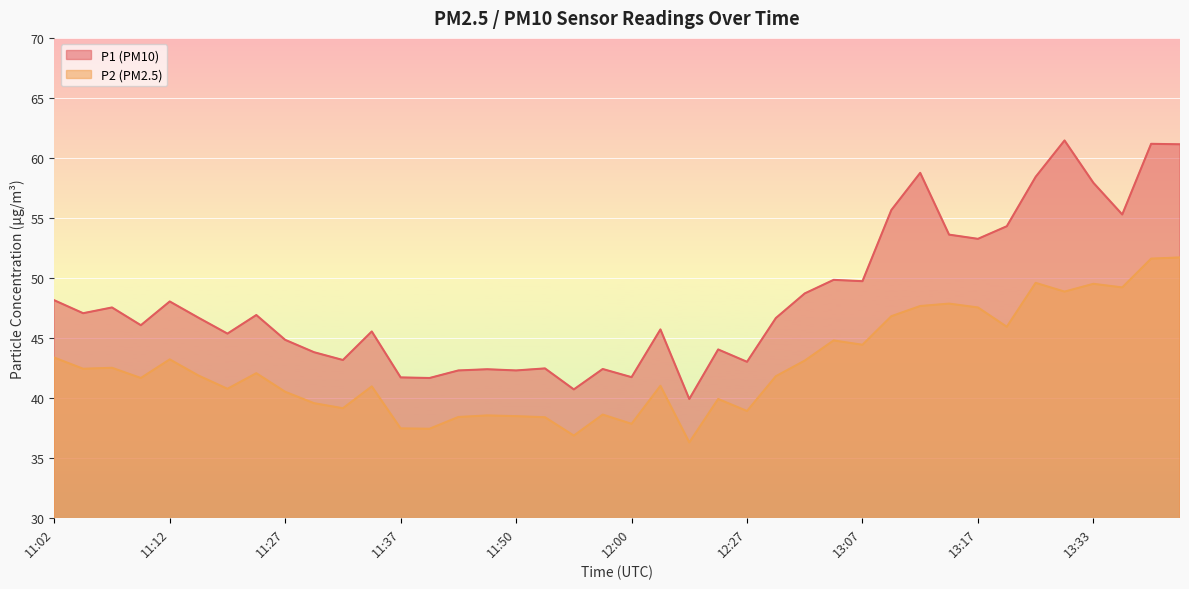

At which category is the sum across all series the highest?

13:51